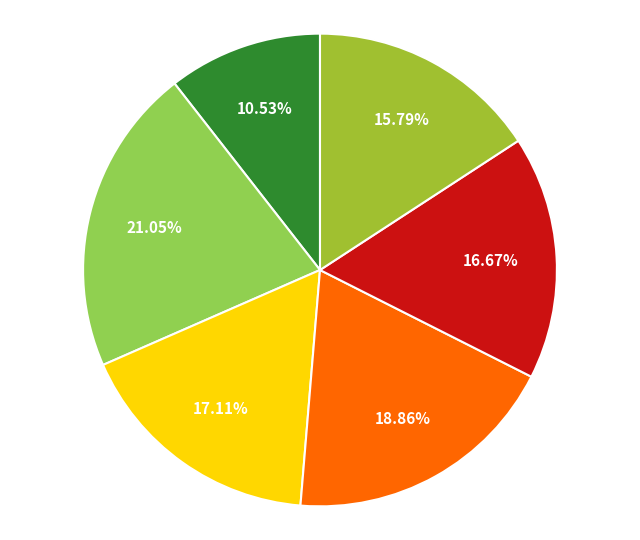

How many segments does this pie chart have?

6